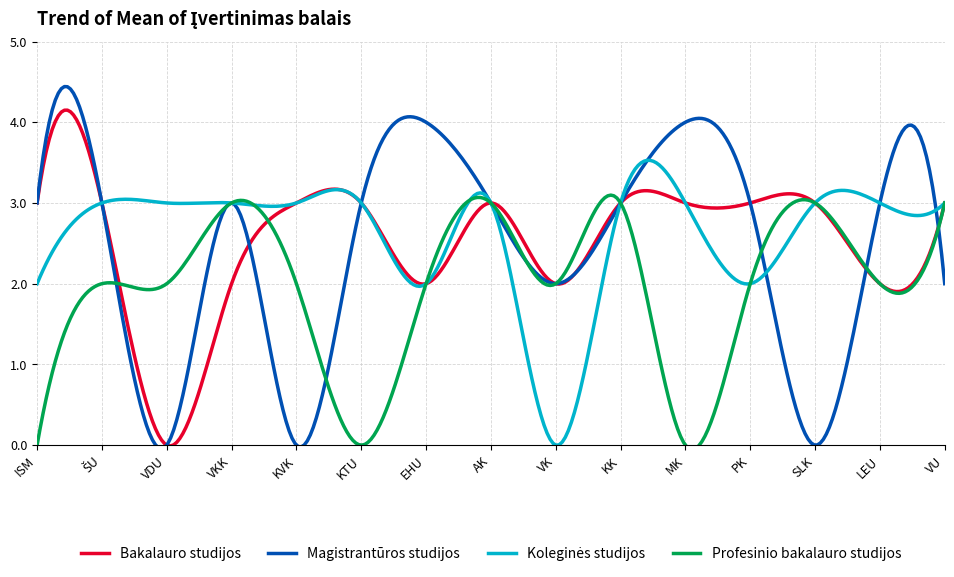

What is the highest value of the Bakalauro studijos series?

4.1